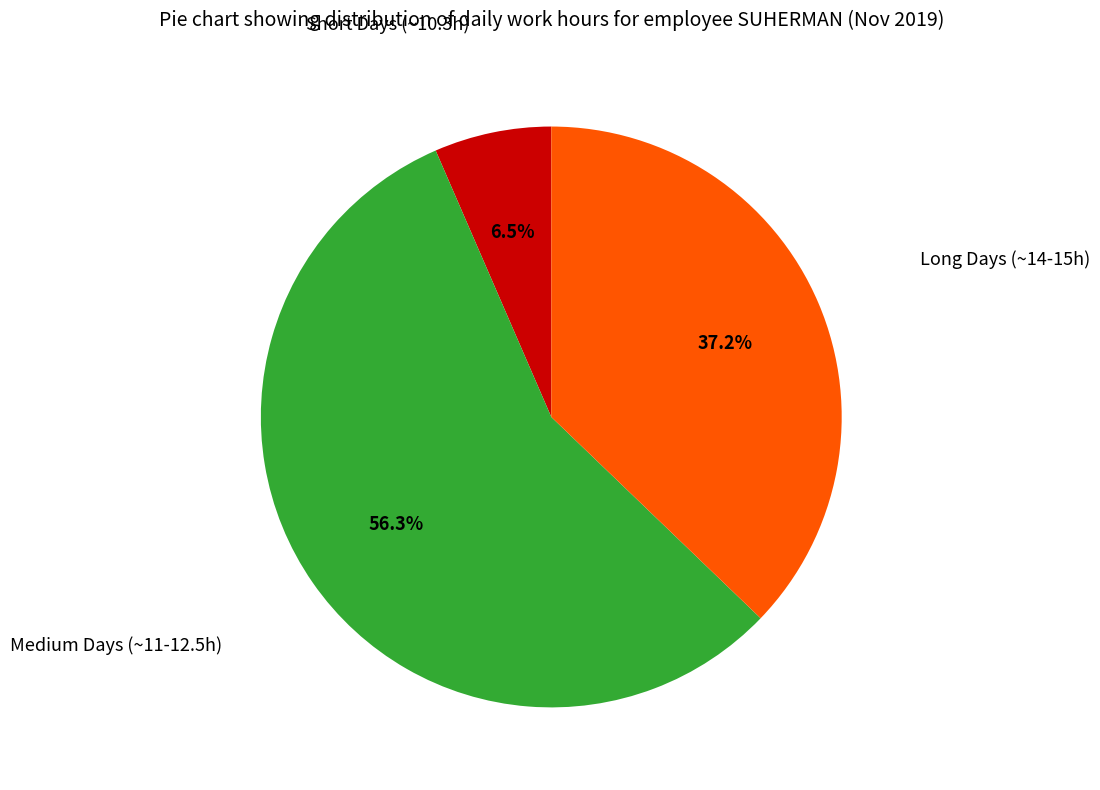

Does any single category account for the majority?

Yes